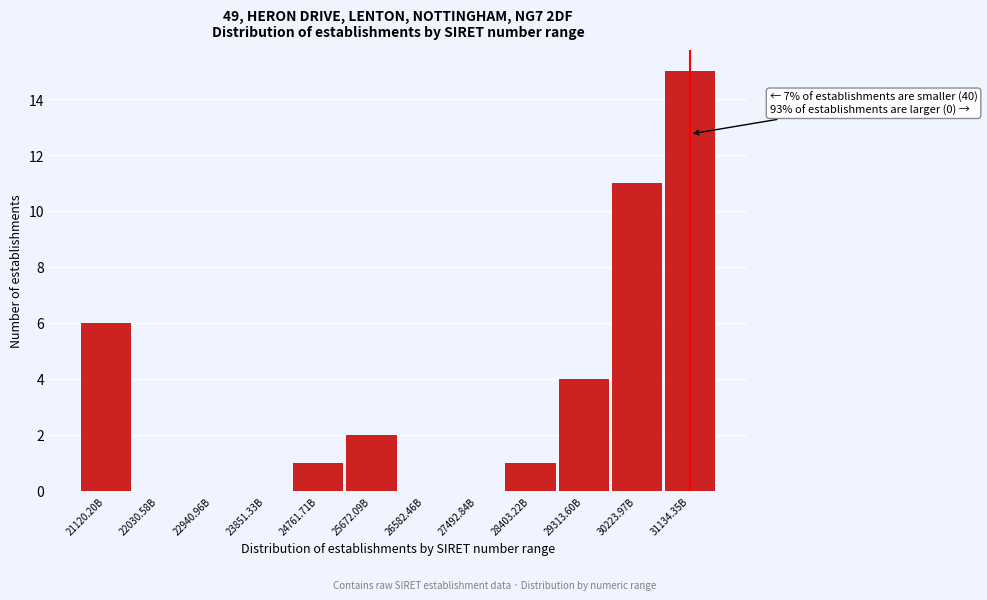

Reading right to left, what are all the values shown in this chart?

31134.35B=15	30223.97B=11	29313.60B=4	28403.22B=1	27492.84B=0	26582.46B=0	25672.09B=2	24761.71B=1	23851.33B=0	22940.96B=0	22030.58B=0	21120.20B=6